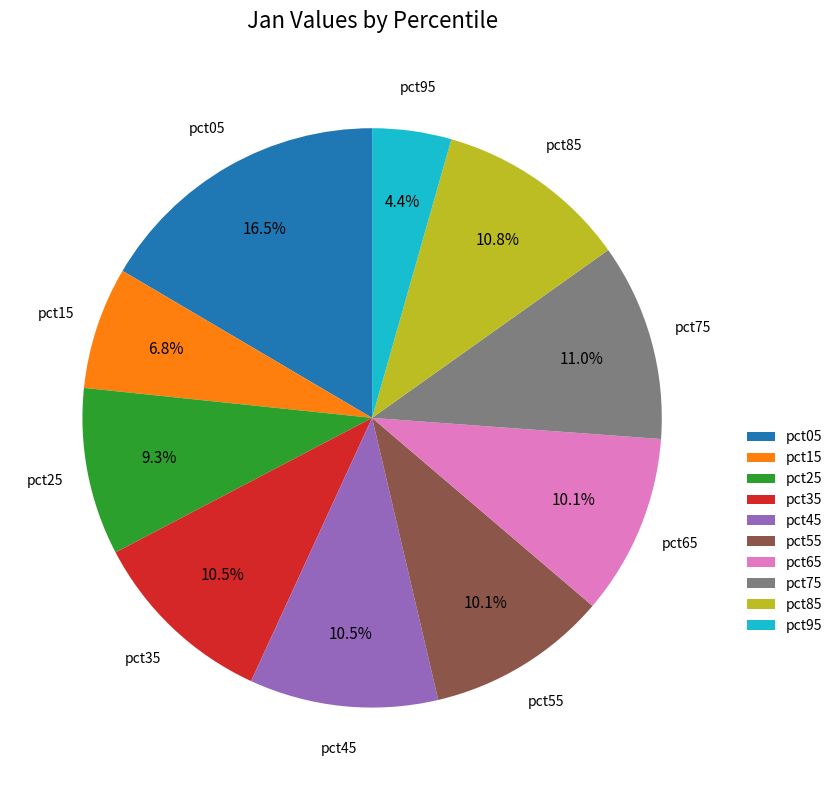

The pct25 slice represents 9% of the pie. True or false?

True